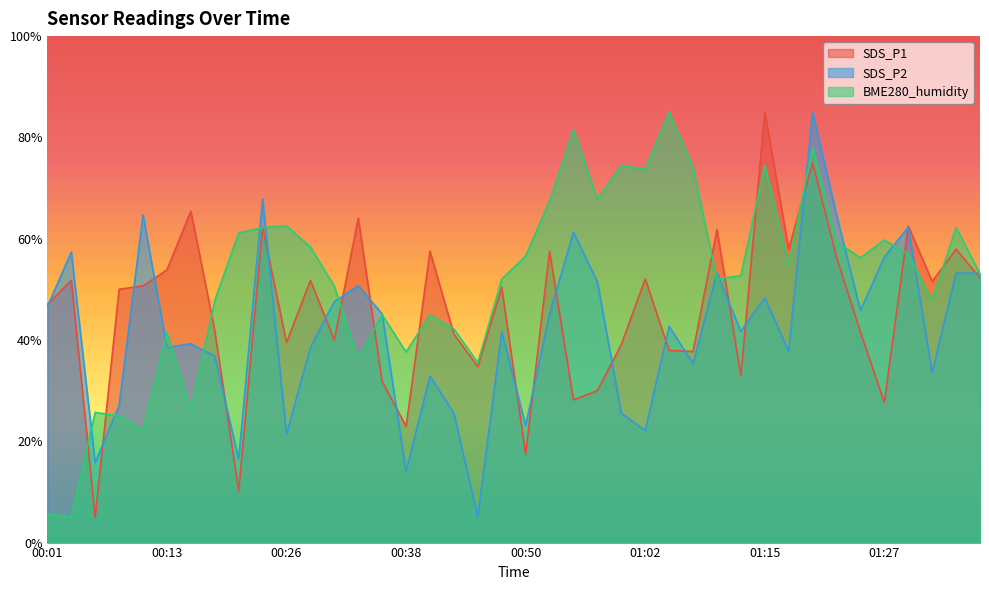

How many interior local peaks does the SDS_P2 series have?

13